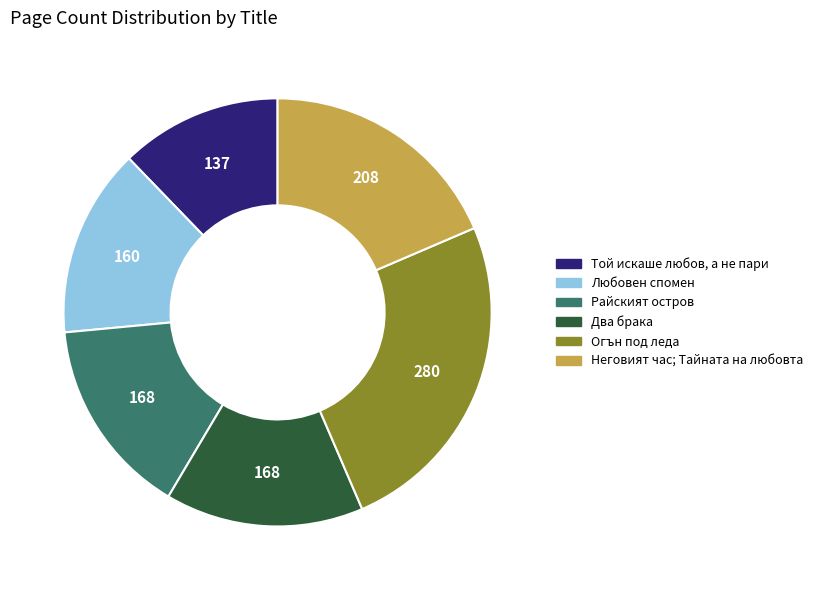

Which category has the biggest portion of the pie?

Огън под леда